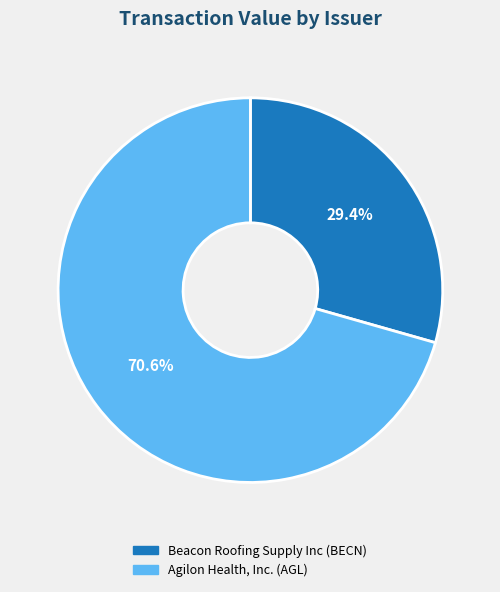

Is it true that Agilon Health, Inc. (AGL) is 85% of the pie?

False